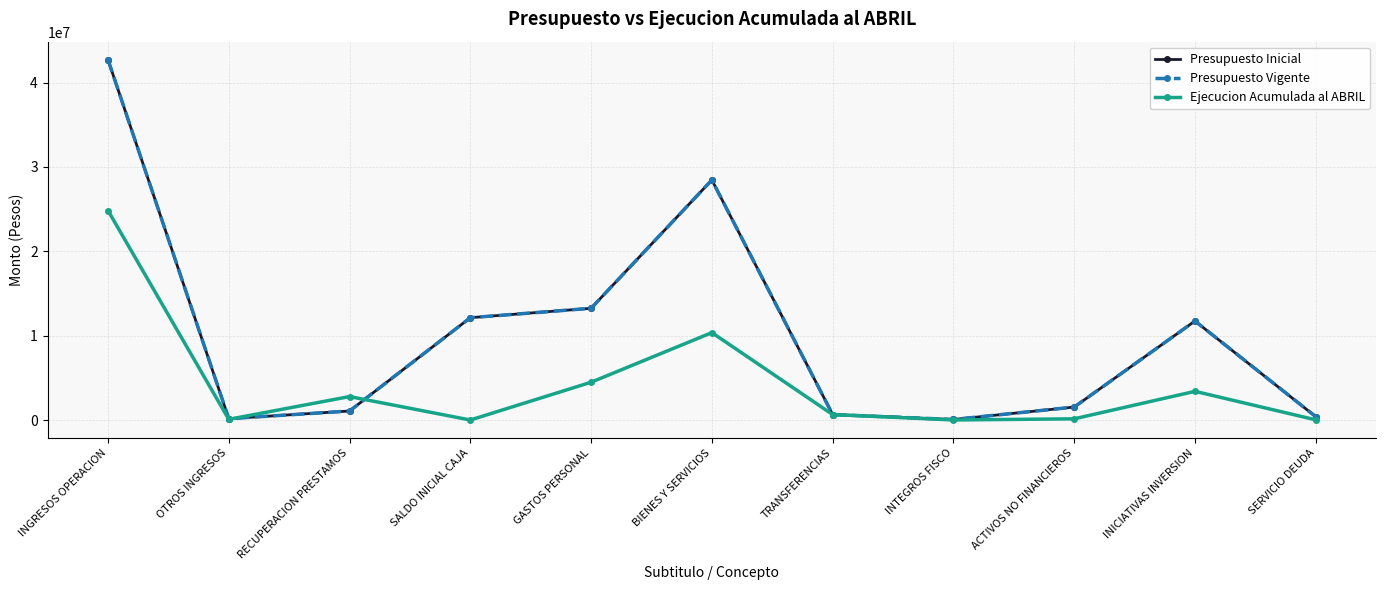

At which category does Presupuesto Vigente reach its first local valley?

OTROS INGRESOS